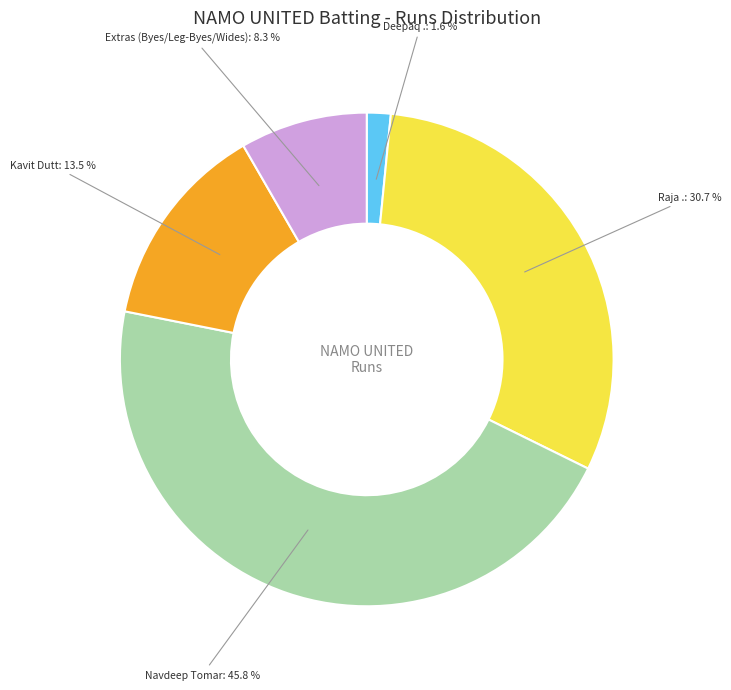

Does any single category account for the majority?

No